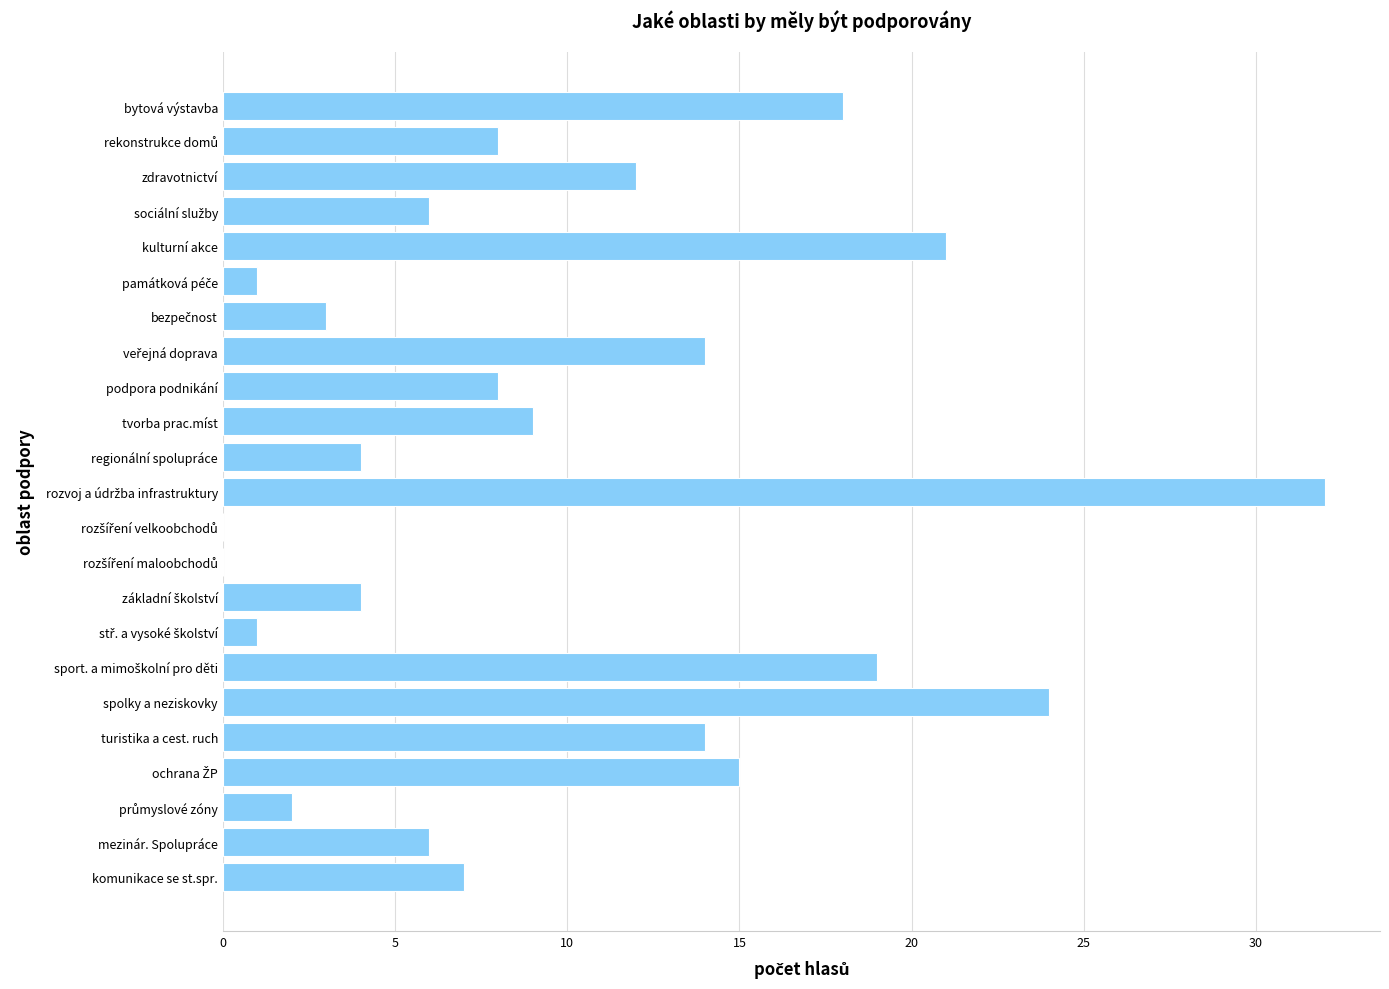

What is the maximum value shown in the chart?

32